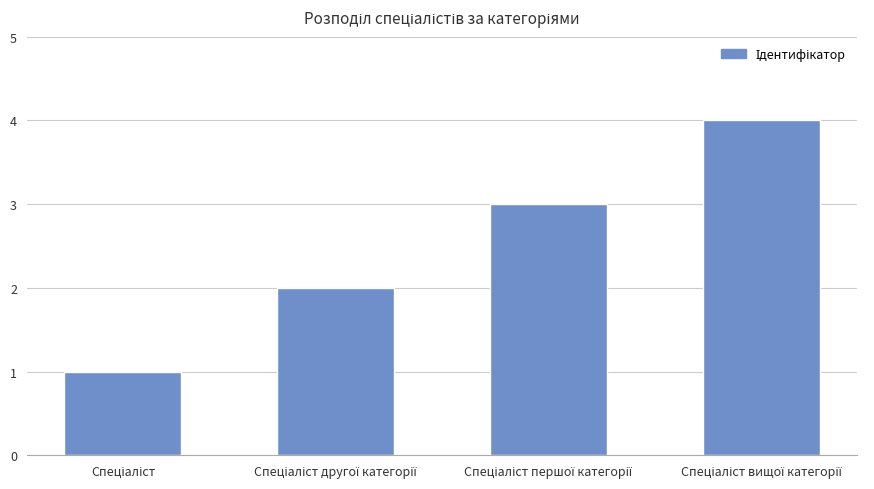

What is the maximum value shown in the chart?

4